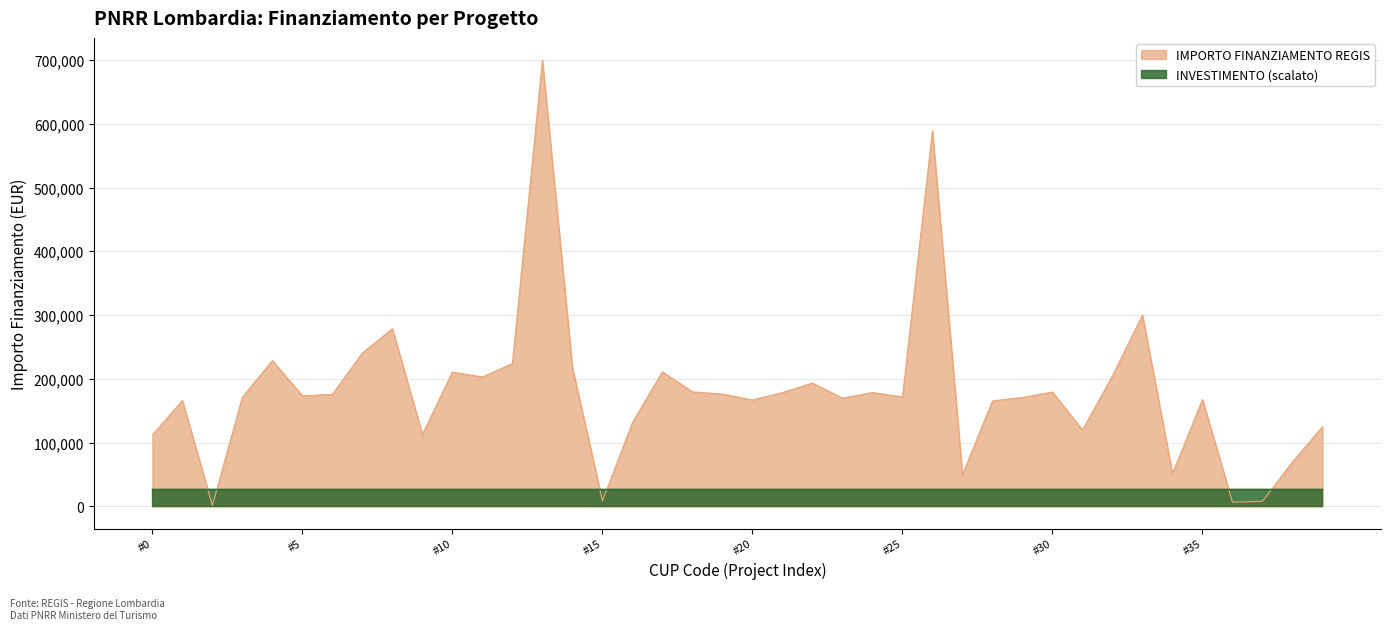

Does the chart display data point markers on the line(s)?

No